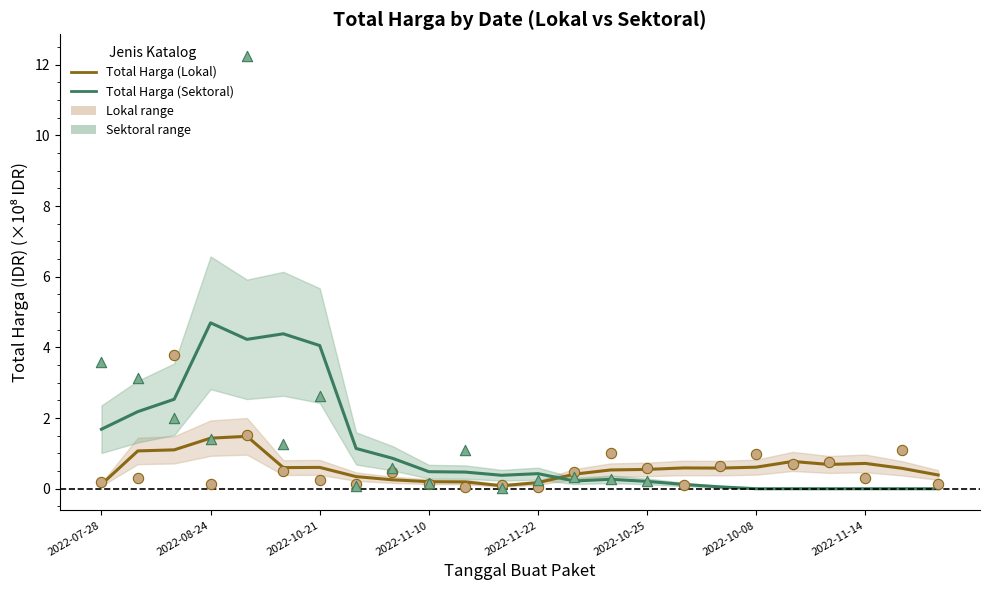

At how many categories does at least one series exceed 0?

24